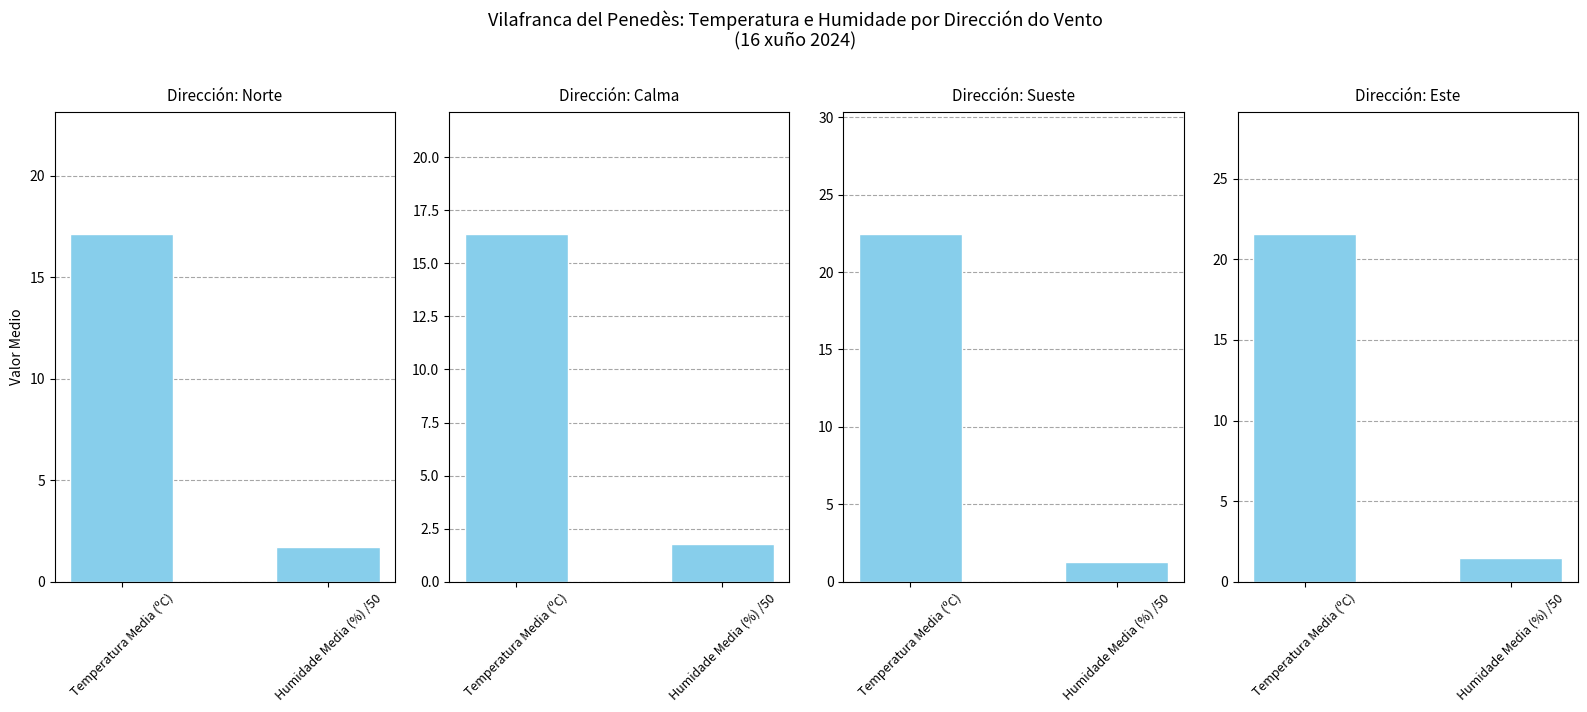

Rank the series by their maximum value, from lowest to highest.

Calma, Norte, Este, Sueste